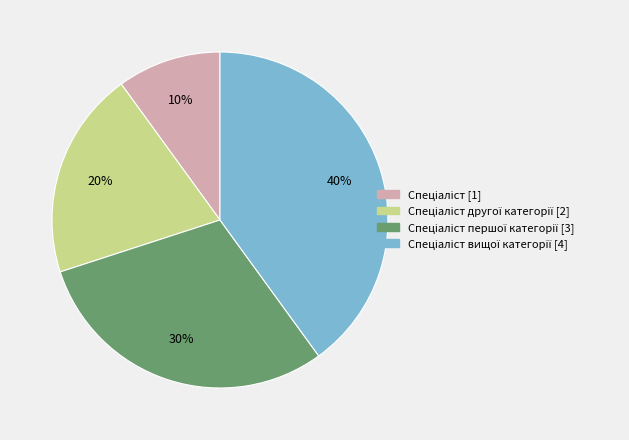

Is there a majority slice in this chart?

No